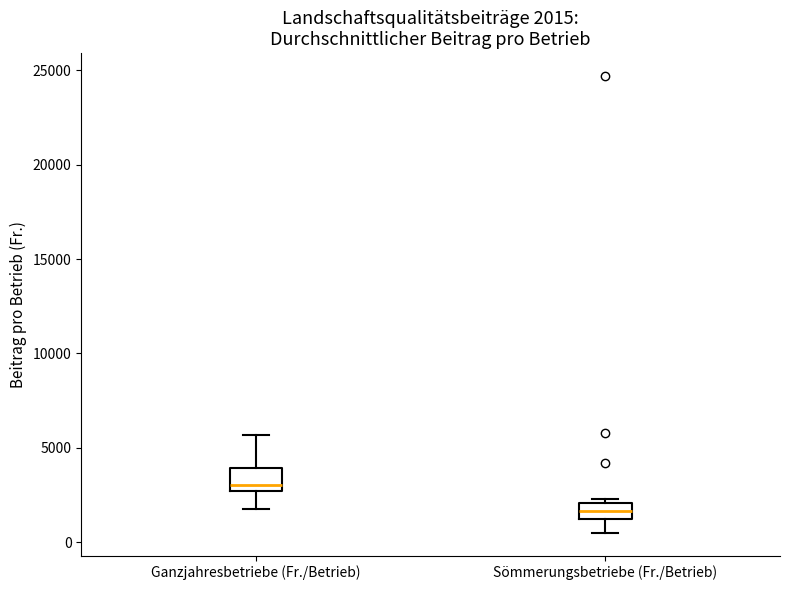

Which box's median line is the lowest?

Sömmerungsbetriebe (Fr./Betrieb)